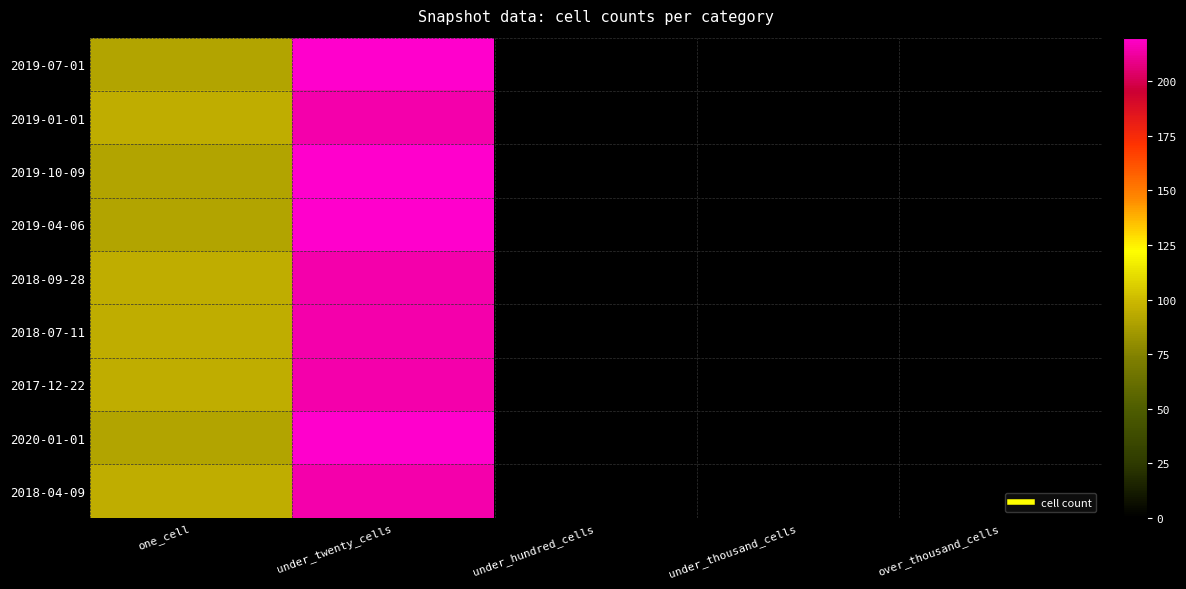

At how many categories does at least one series exceed 212?

1